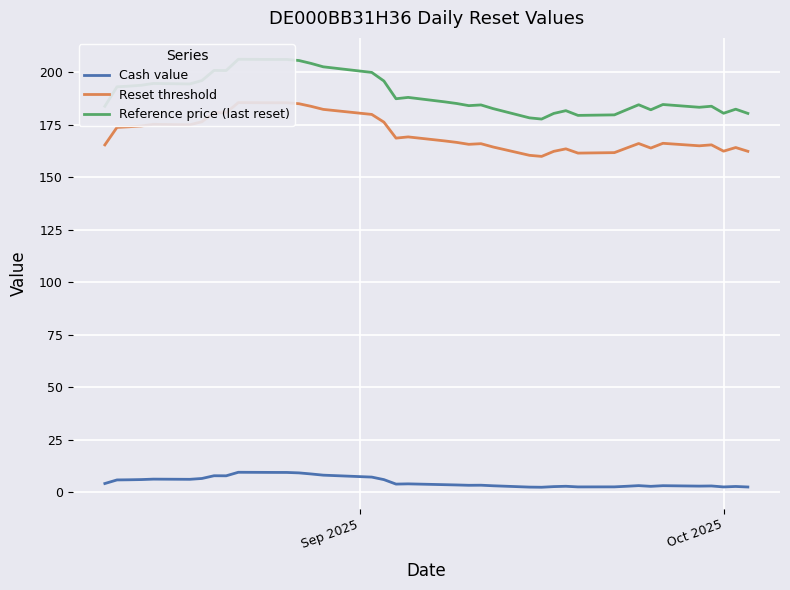

What is the smallest value displayed?

2.5